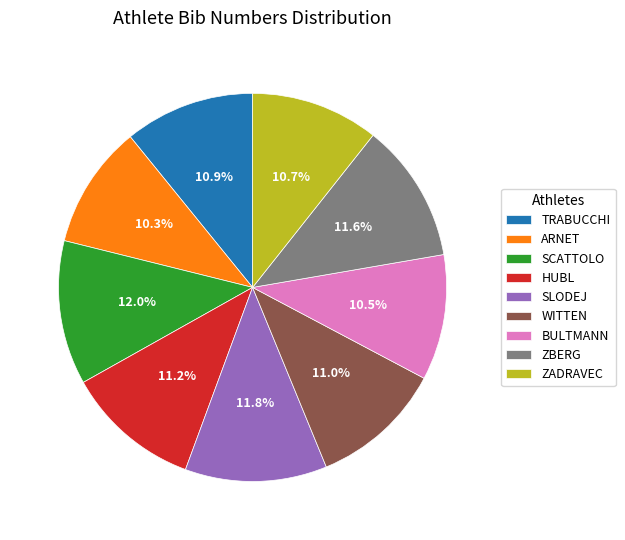

Is there any slice that represents more than half of the pie?

No